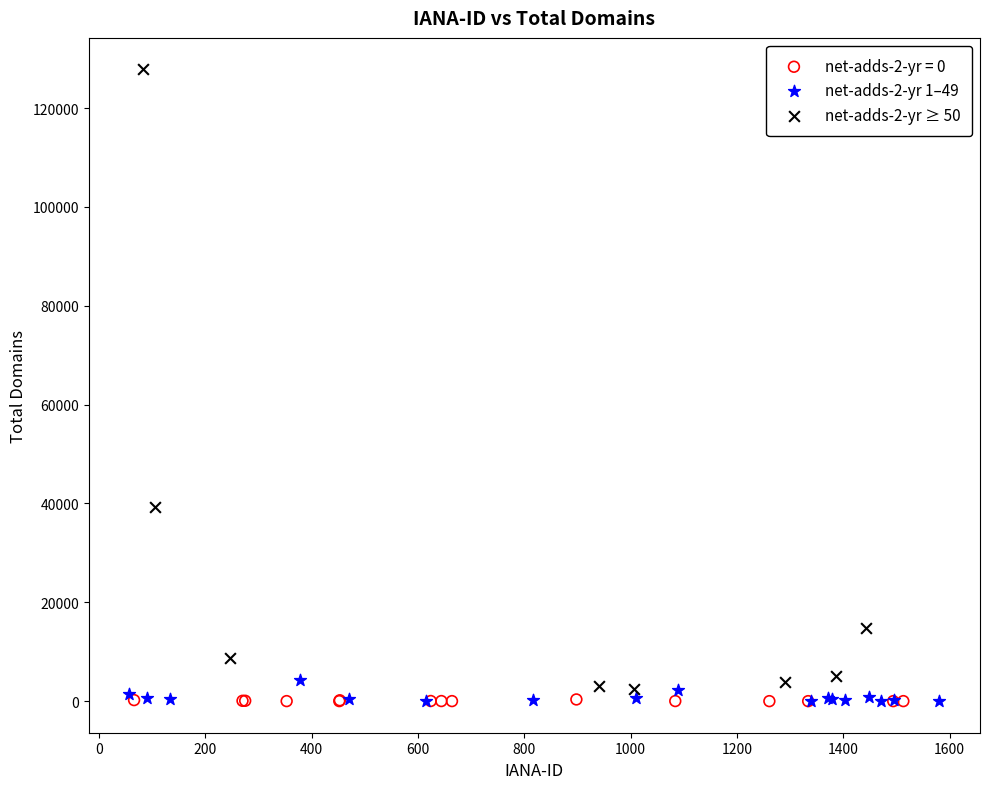

Which series contains the highest Y value?

net-adds-2-yr ≥ 50